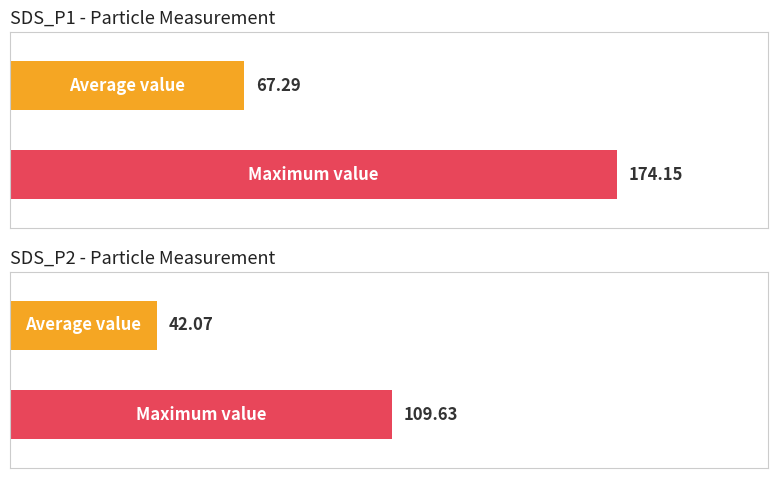

Is it true that Samples equals 1183588 at 29?

False